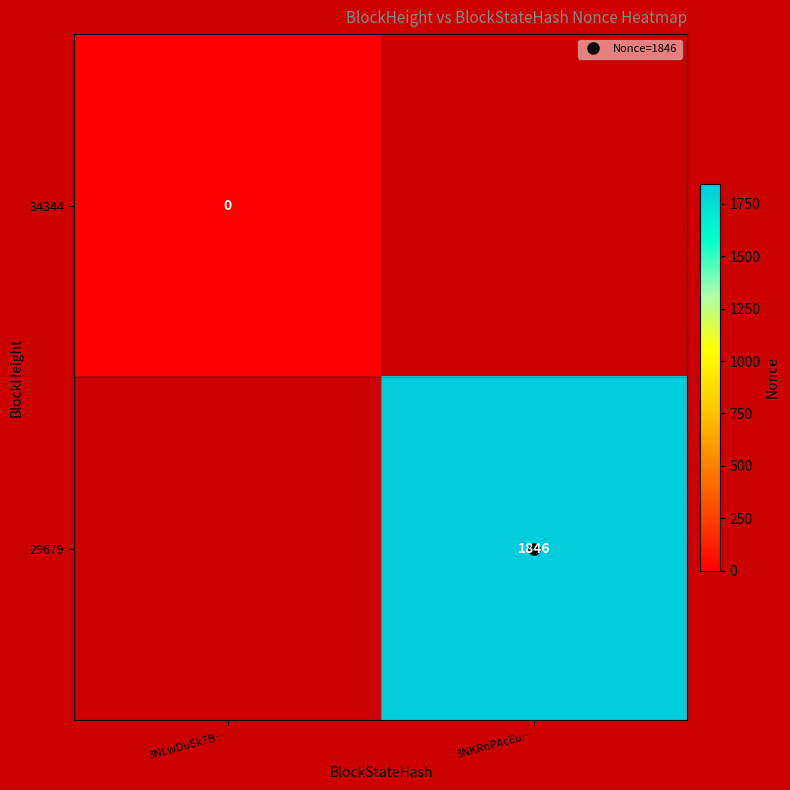

At how many categories does at least one series exceed 706?

1